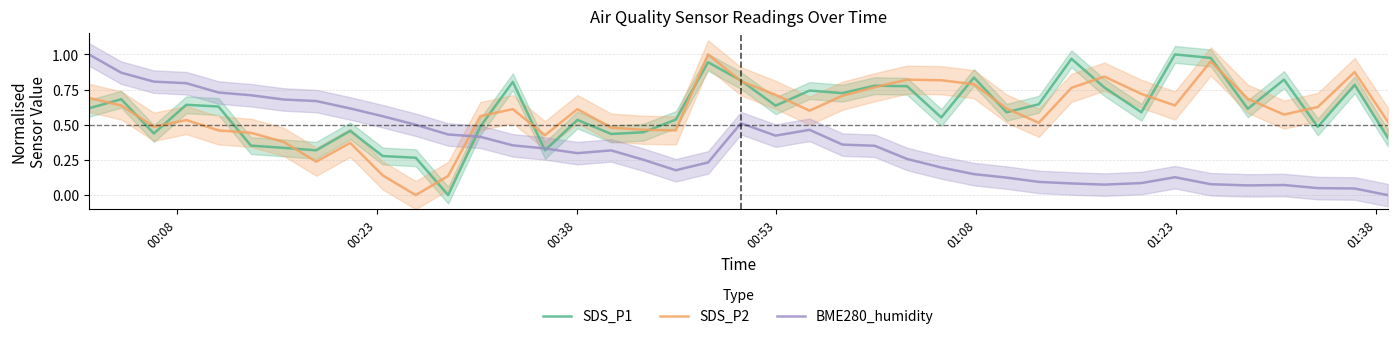

True or false: SDS_P1 and BME280_humidity intersect in this chart.

True